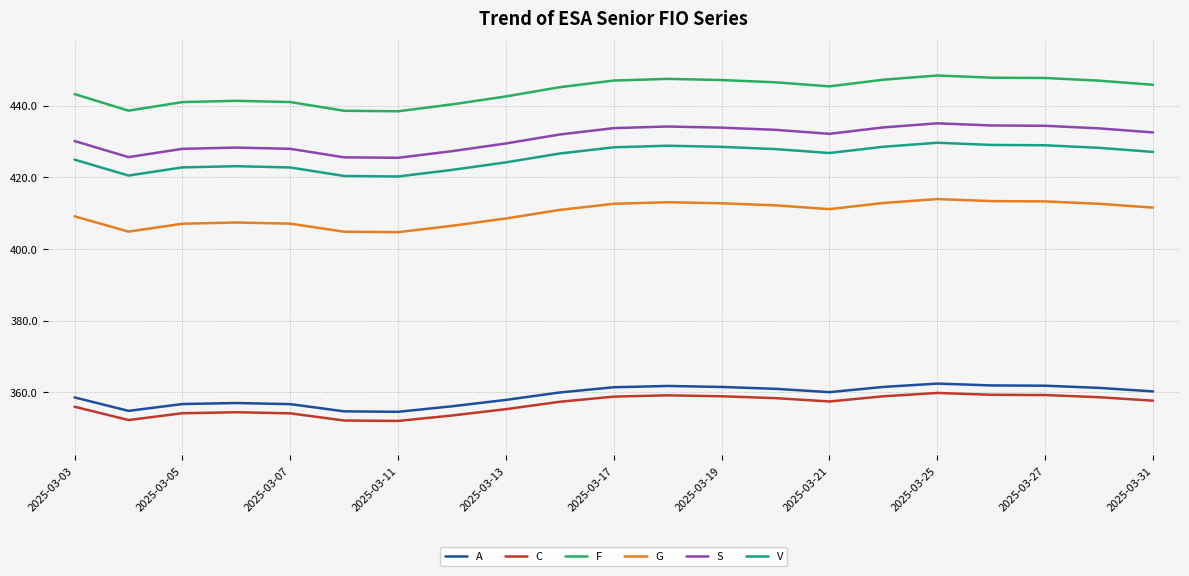

Which series has the largest total across all categories?

F